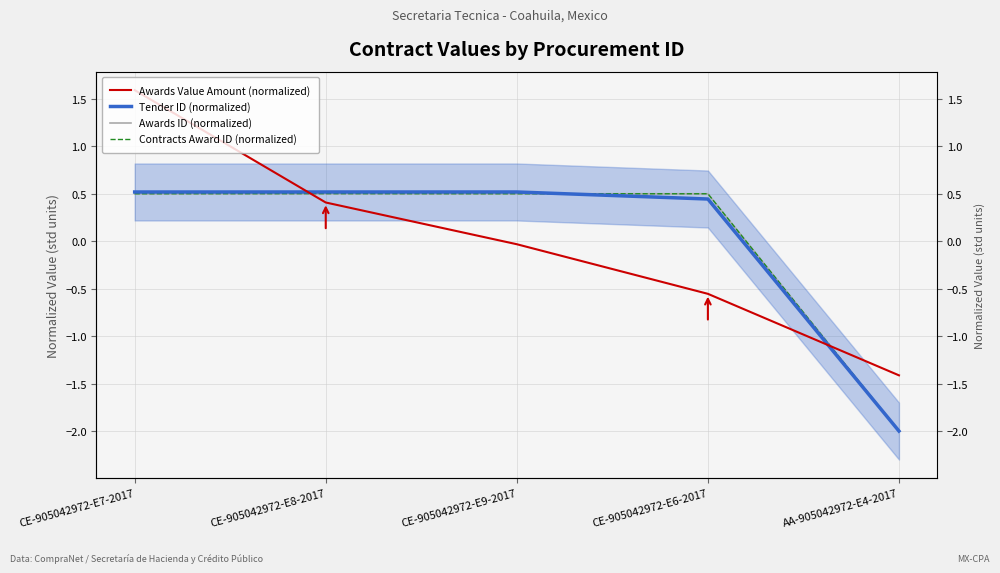

Which series has the widest spread of values?

Awards Value Amount (normalized)